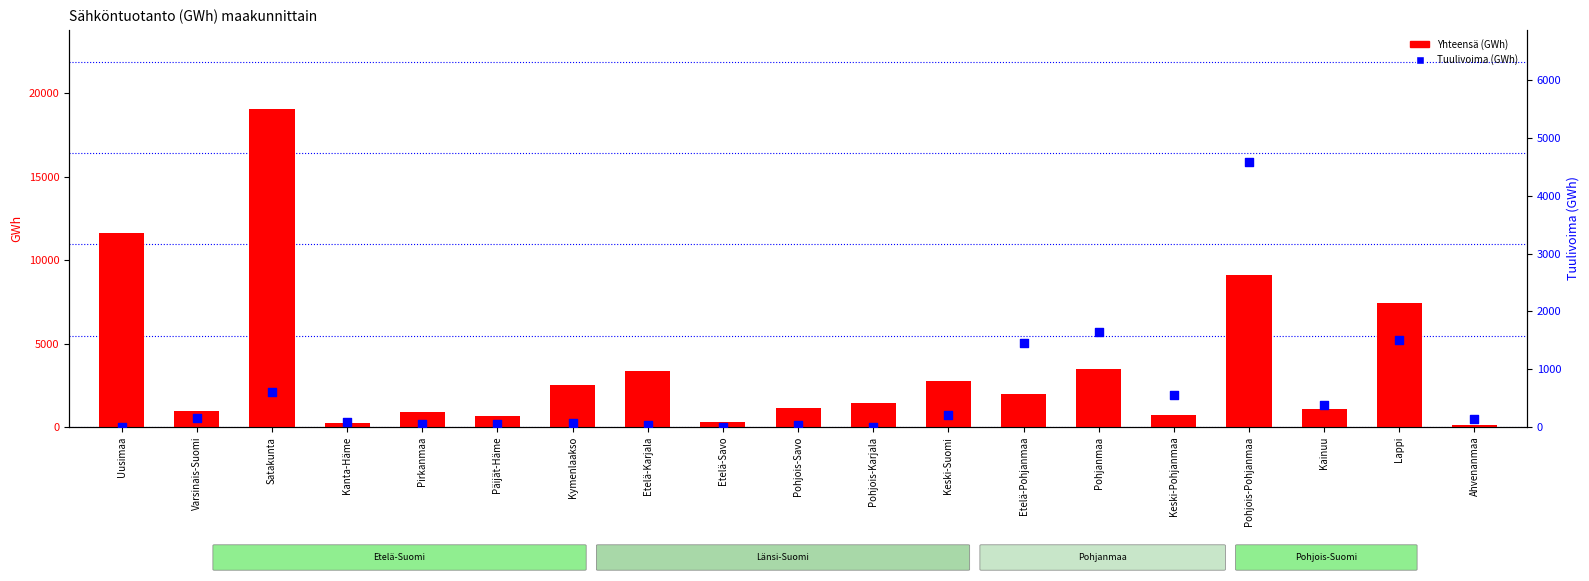

What is the total value across all series at Päijät-Häme?

705.4